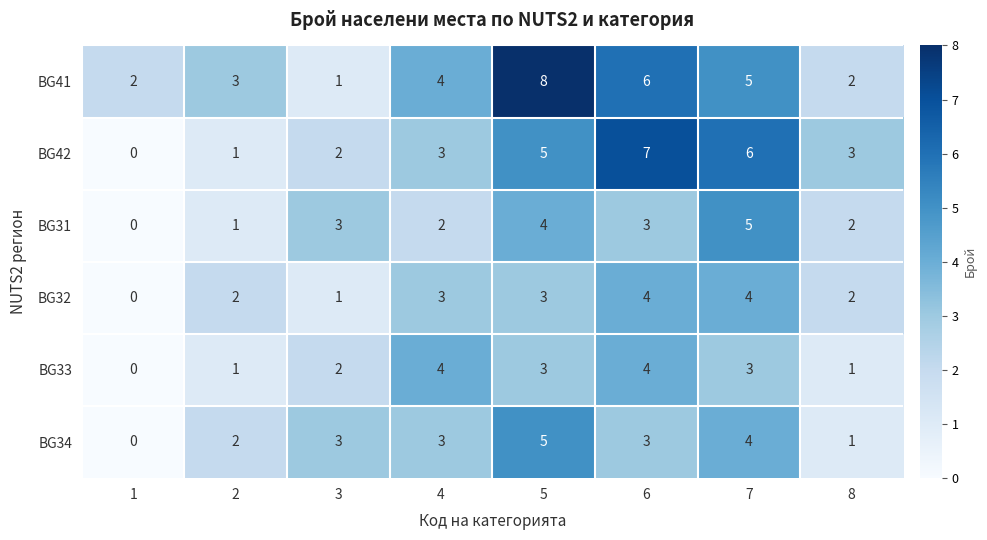

How many data points does each series have?

8